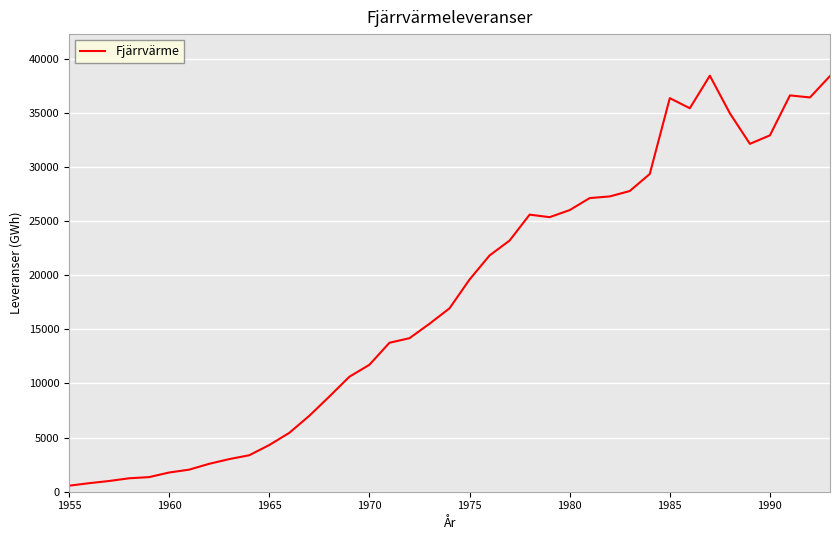

Does the chart display data point markers on the line(s)?

No